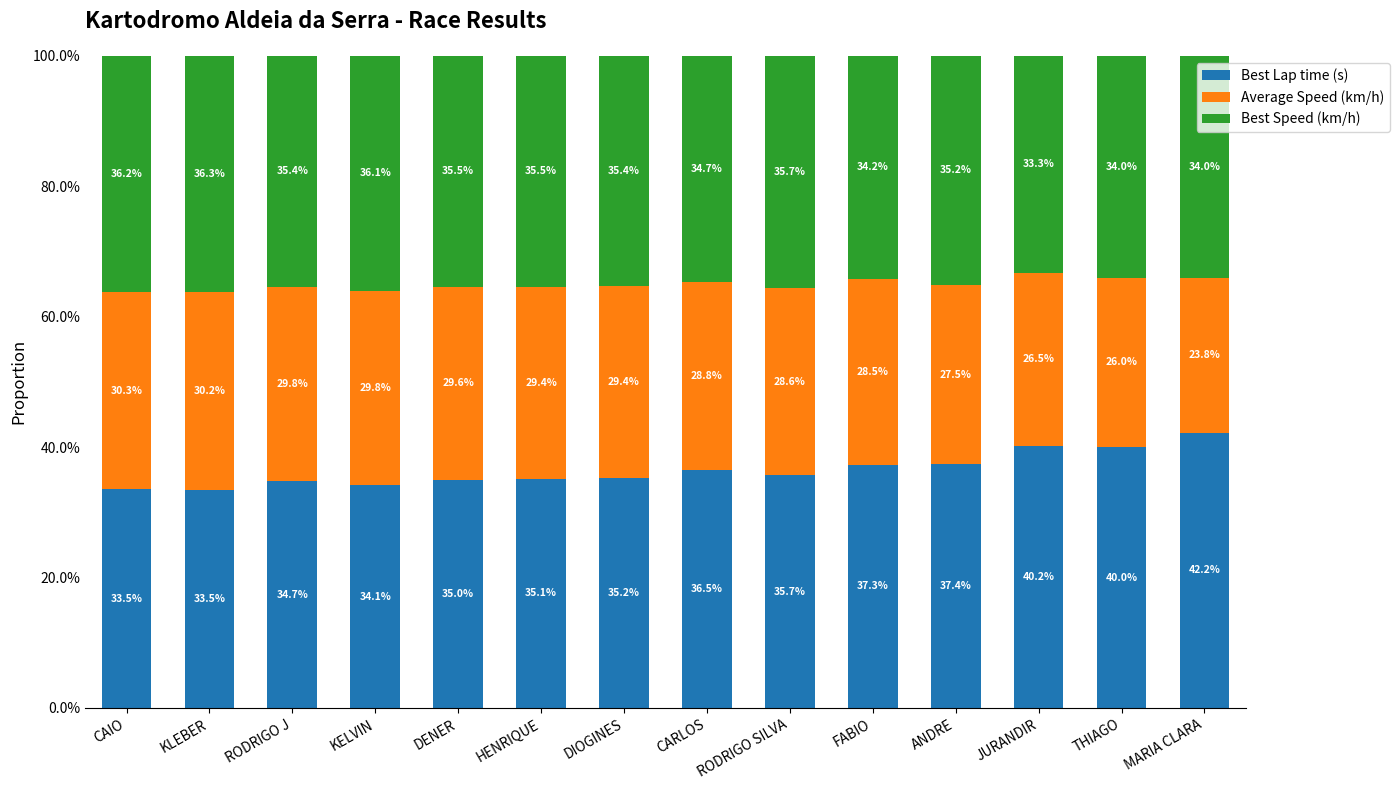

What value does the Best Lap time (s) series have at CAIO?

0.3